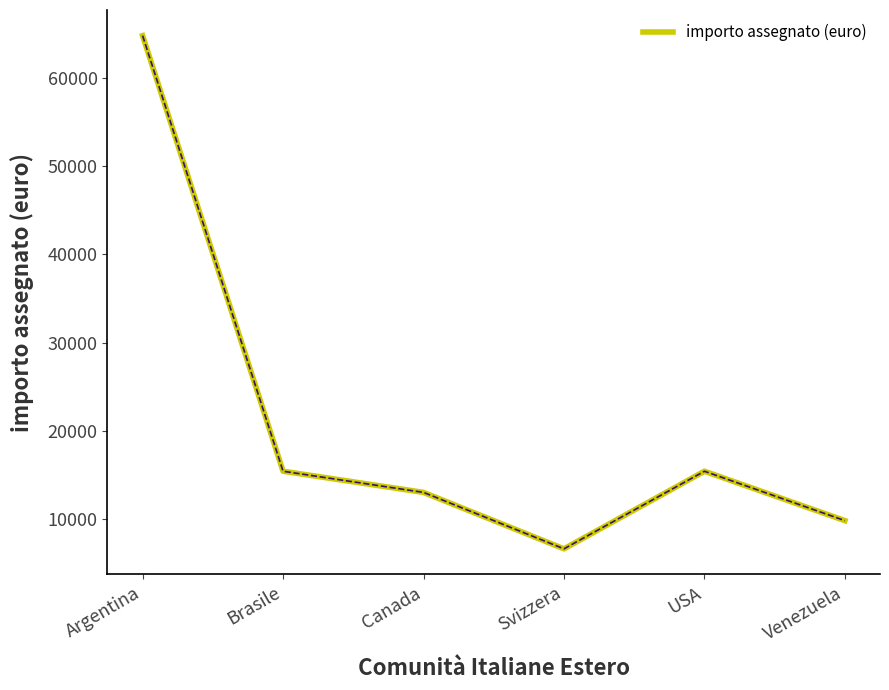

How many categories are shown in the chart?

6